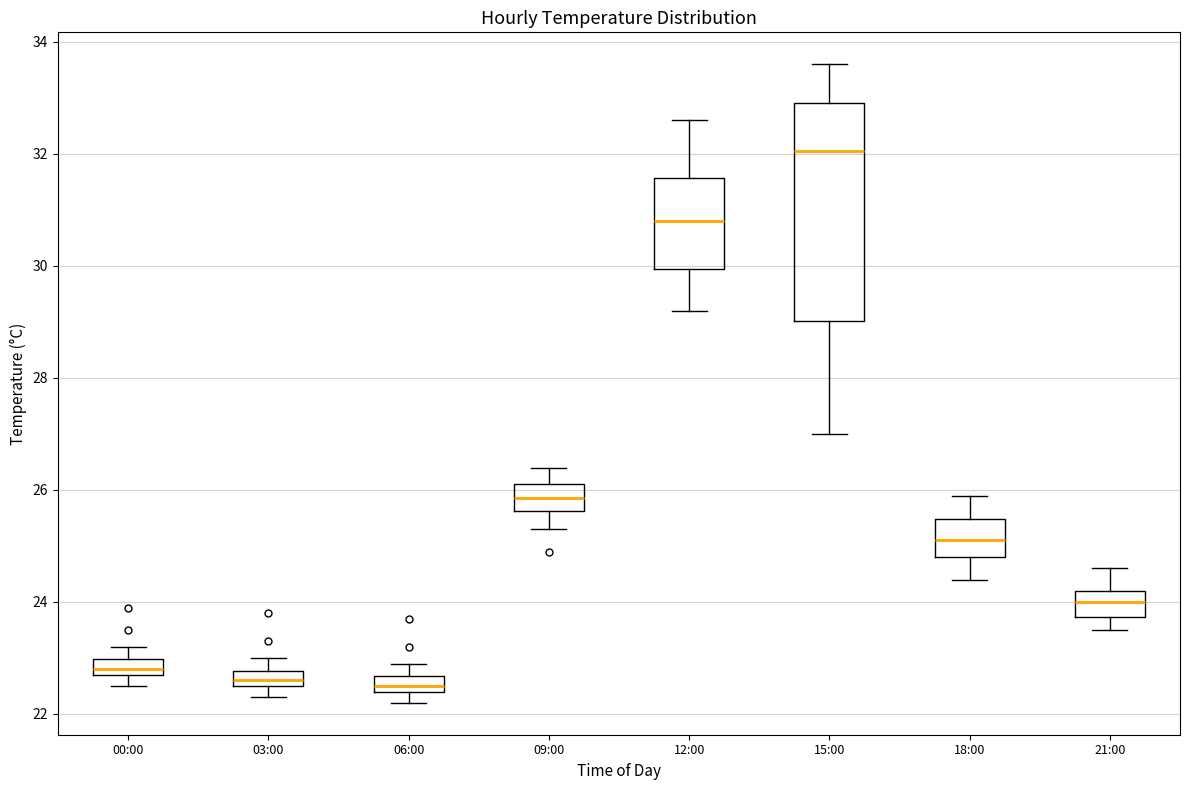

Which box has the highest median line?

15:00